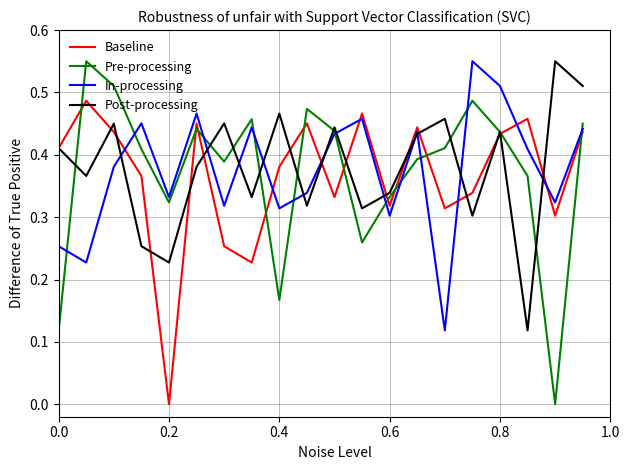

What are all the series names shown in the legend?

Baseline, Pre-processing, In-processing, Post-processing